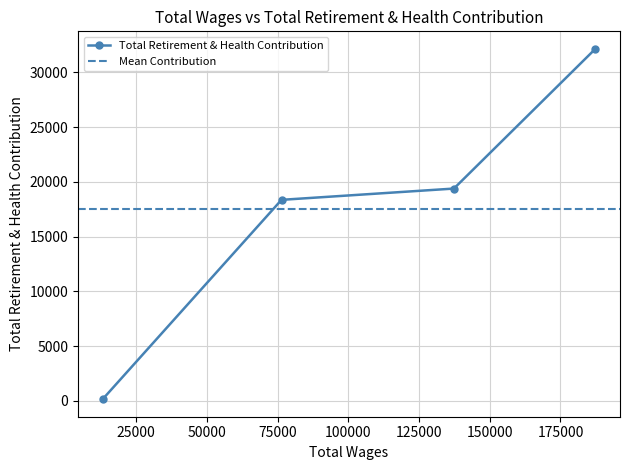

At which category does the chart reach its minimum across all series?

13118.0